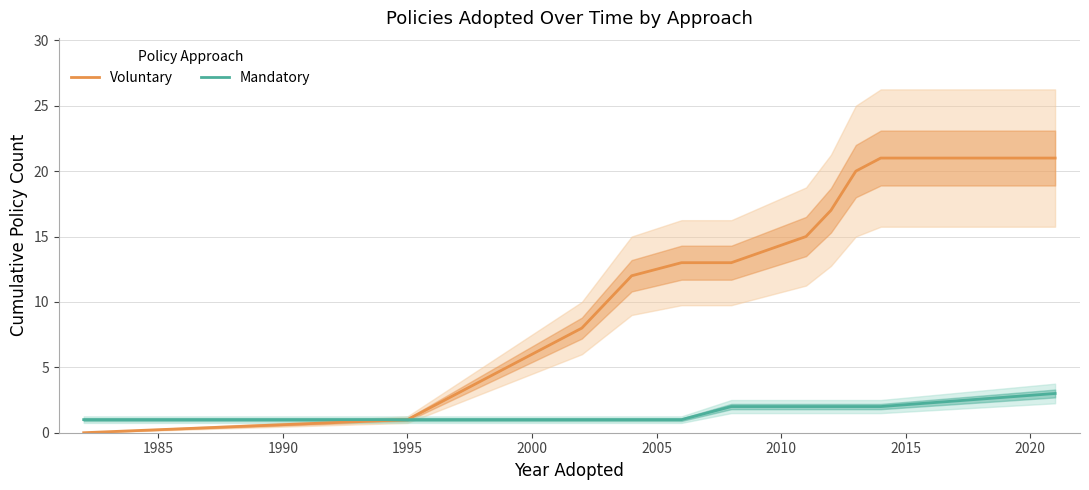

What is the highest value of the Voluntary series?

21